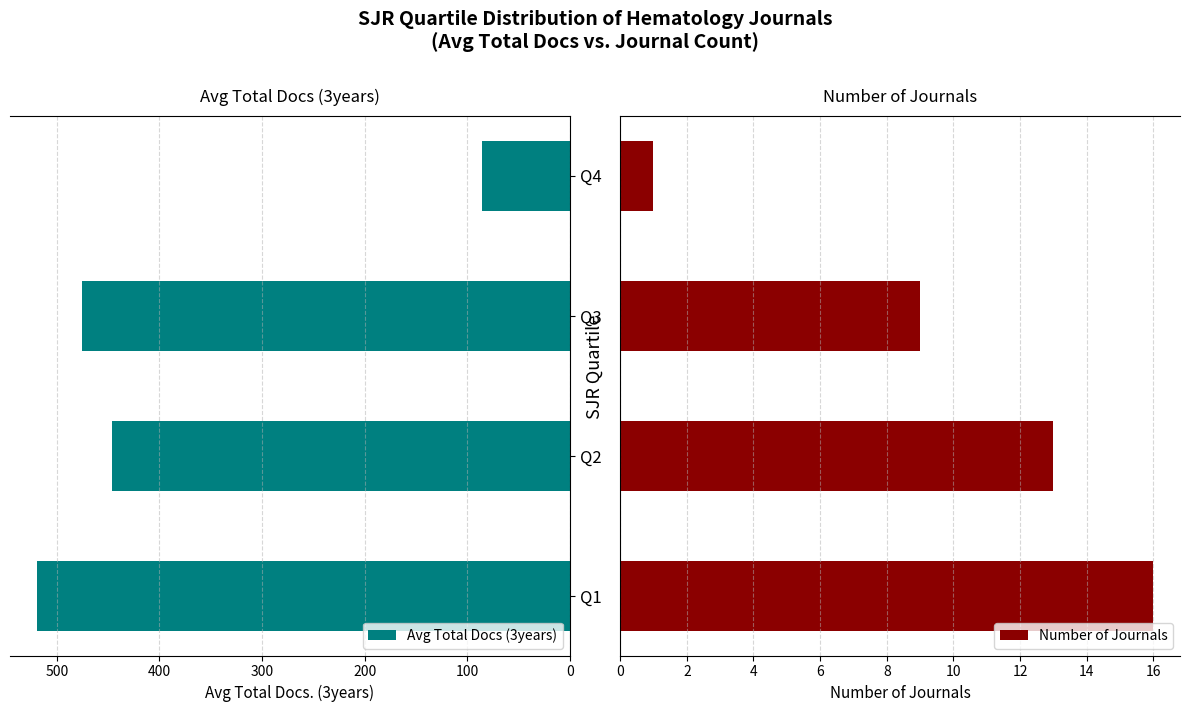

Reading left to right, list all the values displayed in this chart.

Avg Total Docs (3years): 519.7	446.4	475.9	86.0
Number of Journals: 16.0	13.0	9.0	1.0